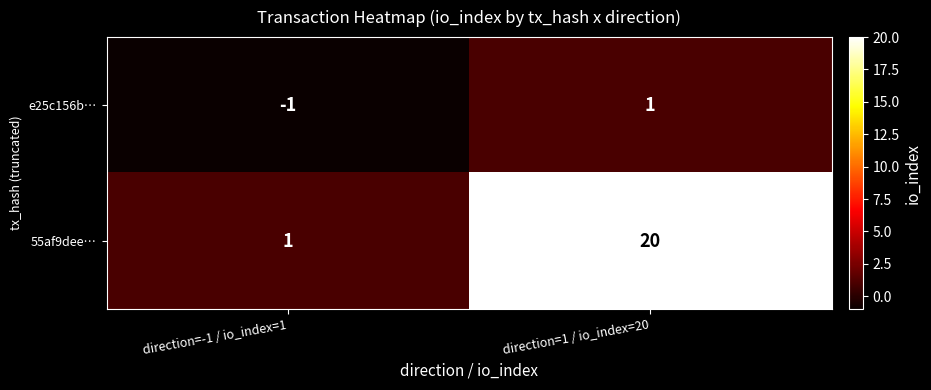

Which series changed the most between direction=-1 / io_index=1 and direction=1 / io_index=20?

55af9dee…